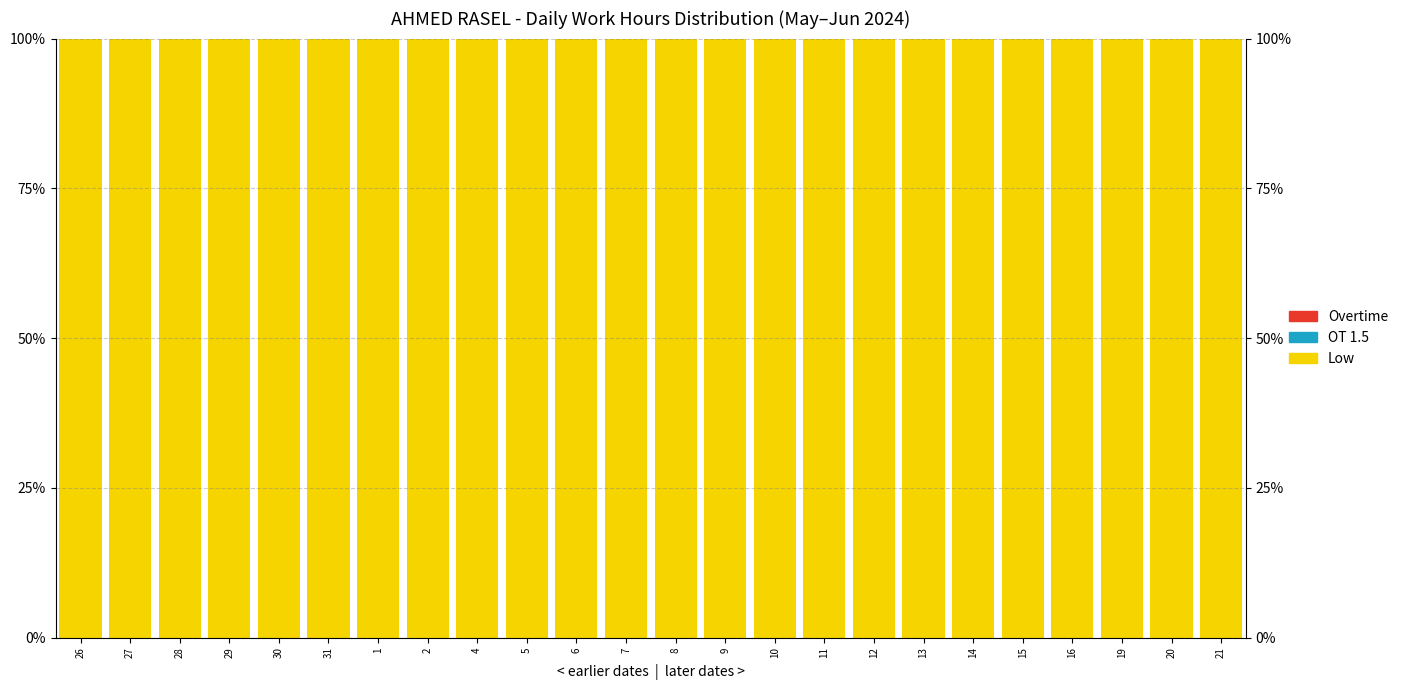

Is it true that OT 1.5 equals 0 at 7?

True